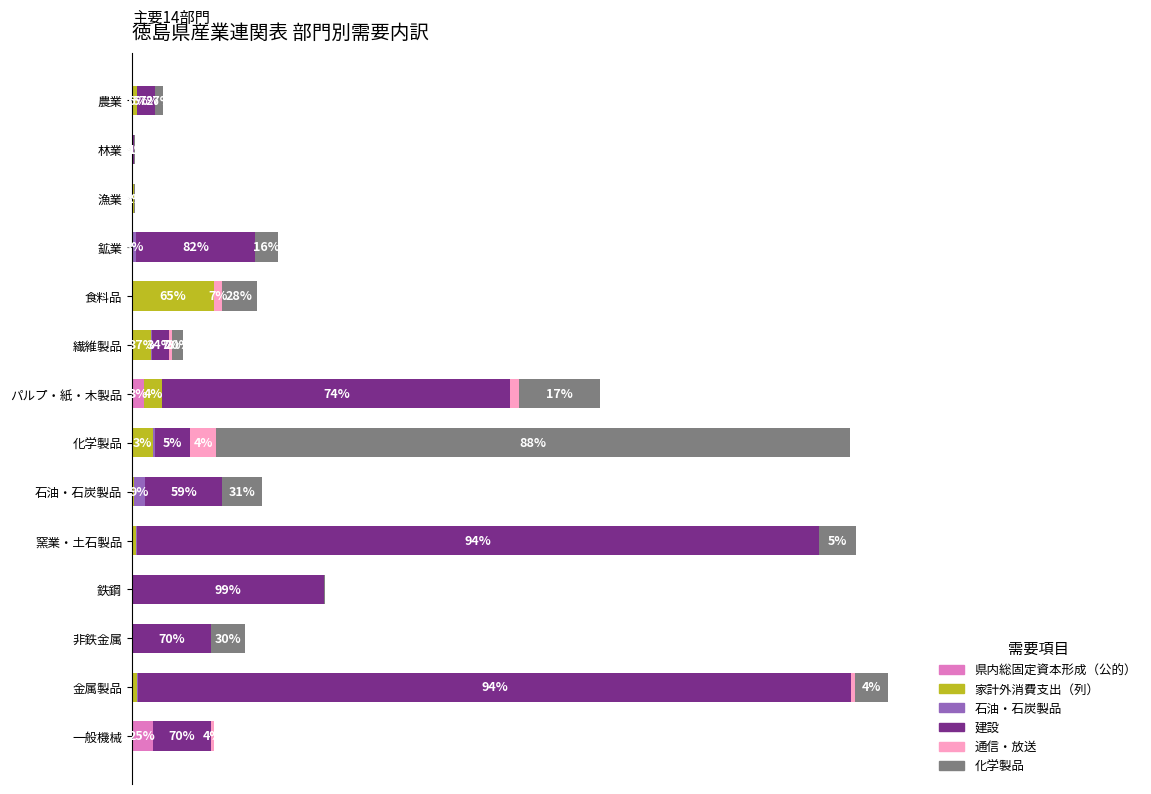

What are all the series names shown in the legend?

県内総固定資本形成（公的）, 家計外消費支出（列）, 石油・石炭製品, 建設, 通信・放送, 化学製品